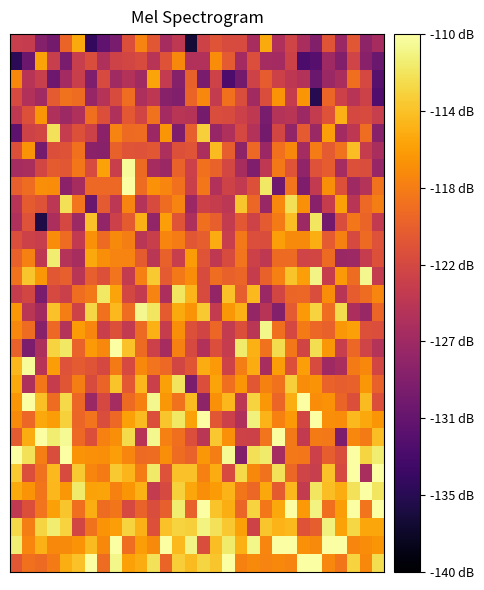

At which category is the sum across all series the highest?

22